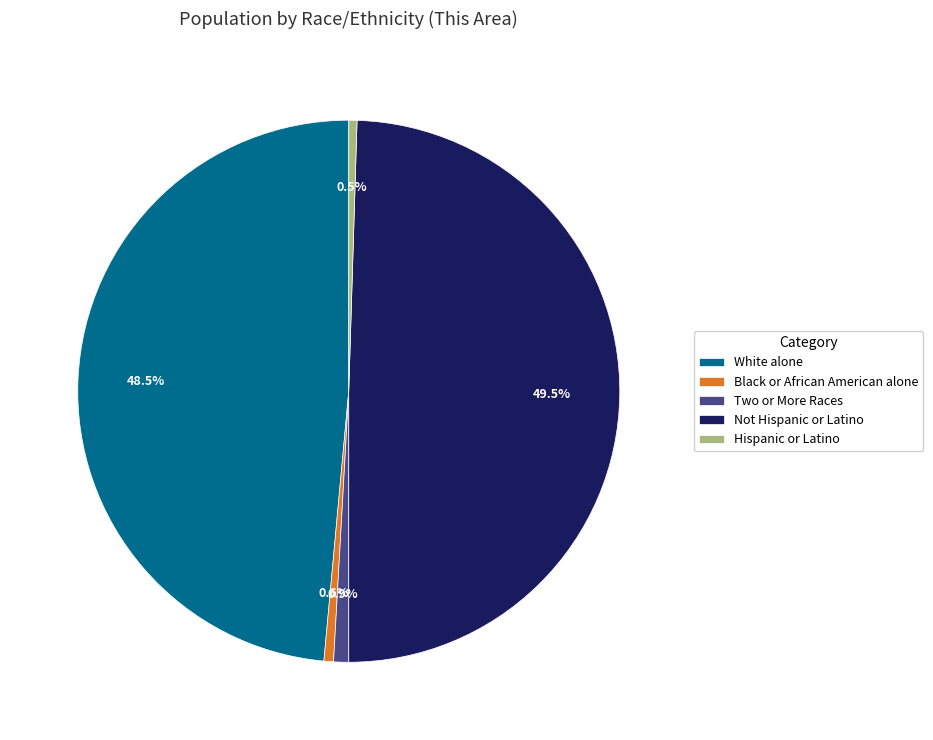

Combined, do Two or More Races and Black or African American alone account for over 50%?

No